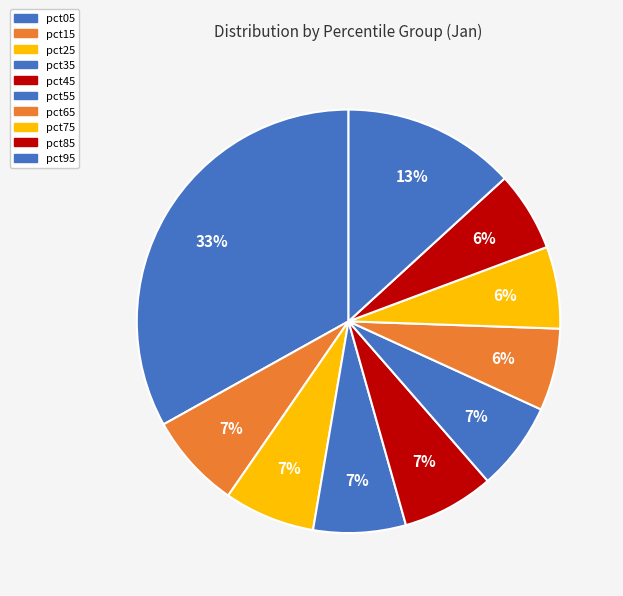

True or false: pct45 accounts for 7% of the total.

True